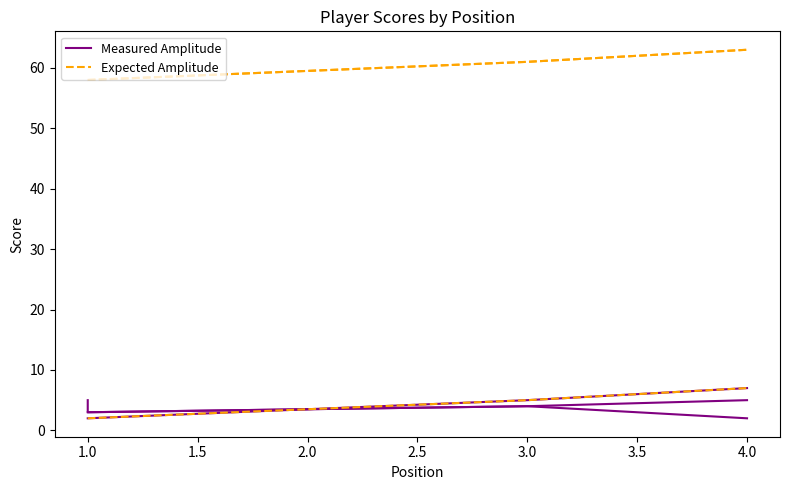

Does the chart display data point markers on the line(s)?

No